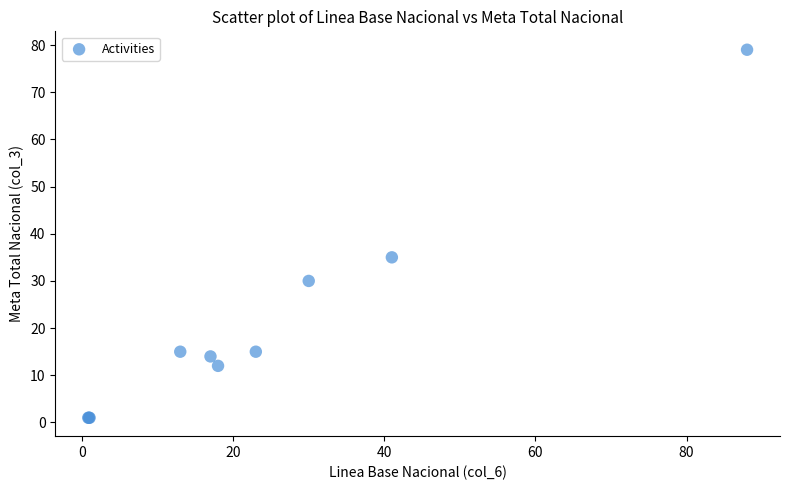

What Y value in the scatter plot is closest to 40?

35